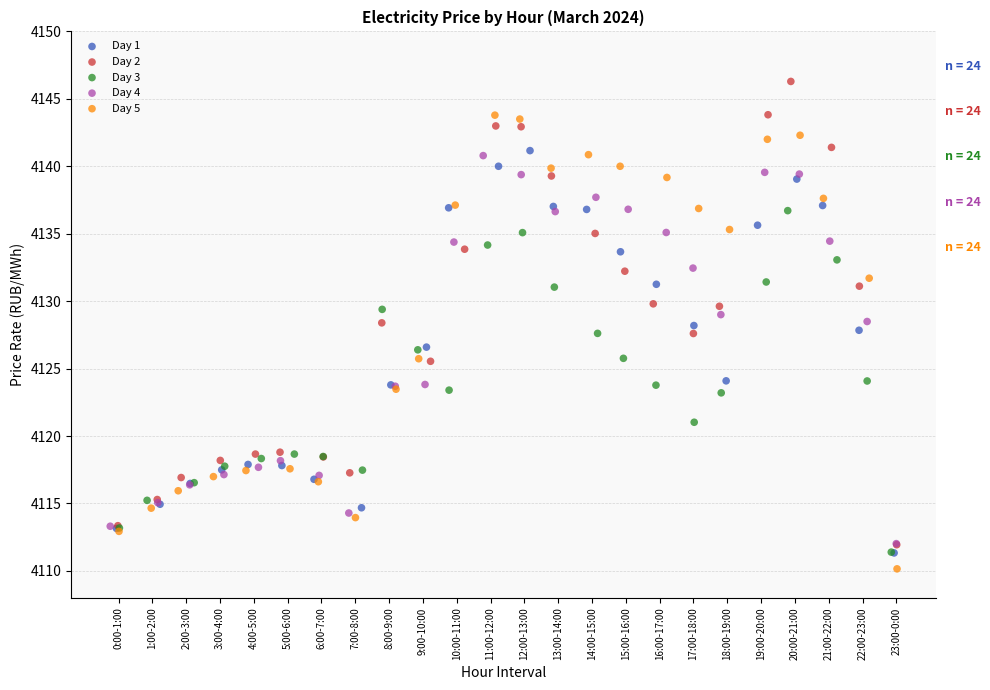

Which series contains the highest Y value?

Day 2